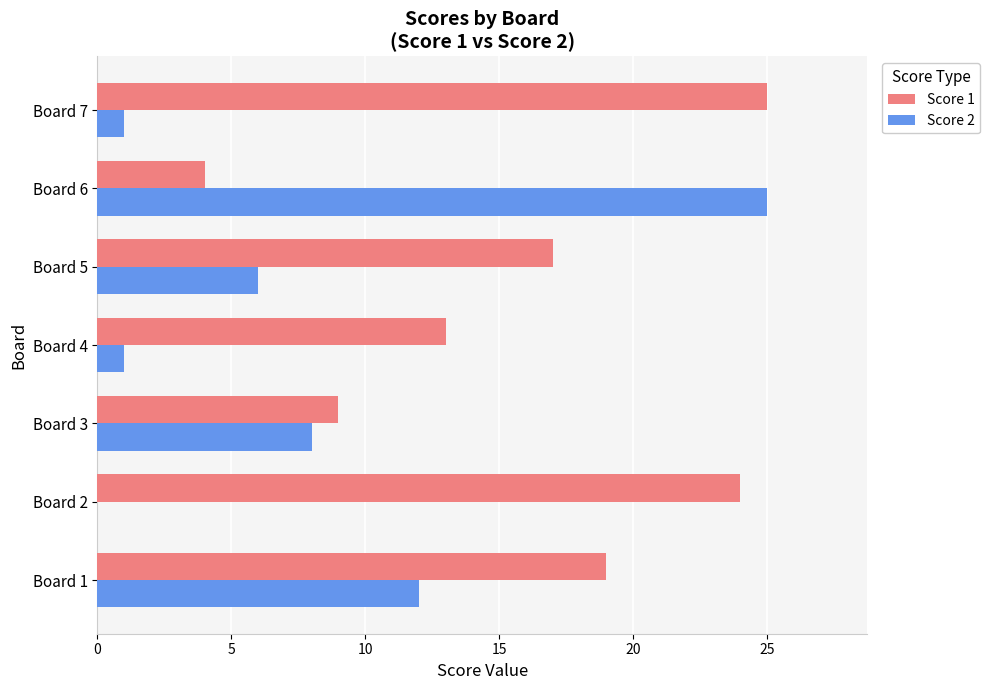

The value of Score 2 at Board 1 is 17. True or false?

False